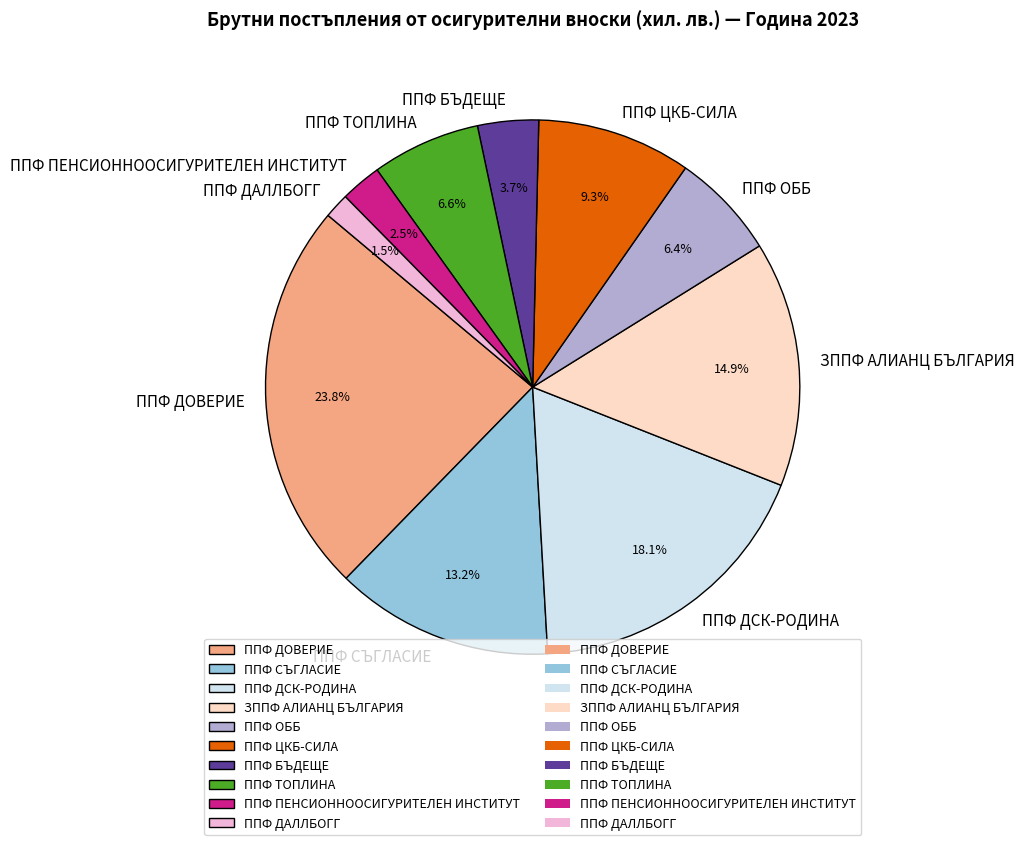

What is the smallest slice in the pie chart?

ППФ ДАЛЛБОГГ